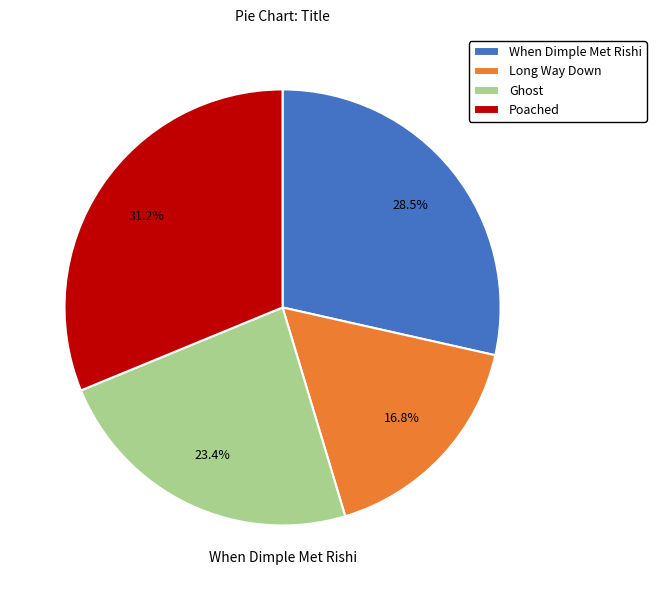

To the nearest percent, what percentage of the pie is Long Way Down?

17%